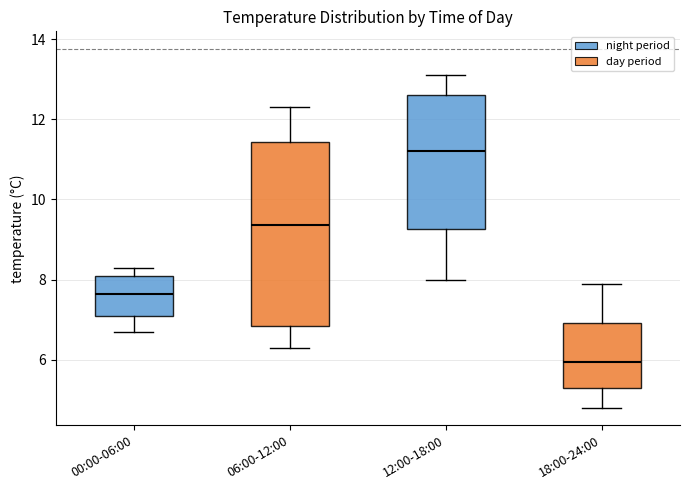

Reading left to right, transcribe this box plot: for each box, give where its median line is, the range the box spans, and where its two whiskers end, as read against the y-axis. The values are not printed on the chart, so give them approximately, as read against the axis.

00:00-06:00: median 7.6, box 7.2 to 8.2, whiskers 6.8 to 8.4
06:00-12:00: median 9.4, box 6.8 to 11.4, whiskers 6.4 to 12.4
12:00-18:00: median 11.2, box 9.2 to 12.6, whiskers 8.0 to 13.2
18:00-24:00: median 6.0, box 5.4 to 7.0, whiskers 4.8 to 8.0